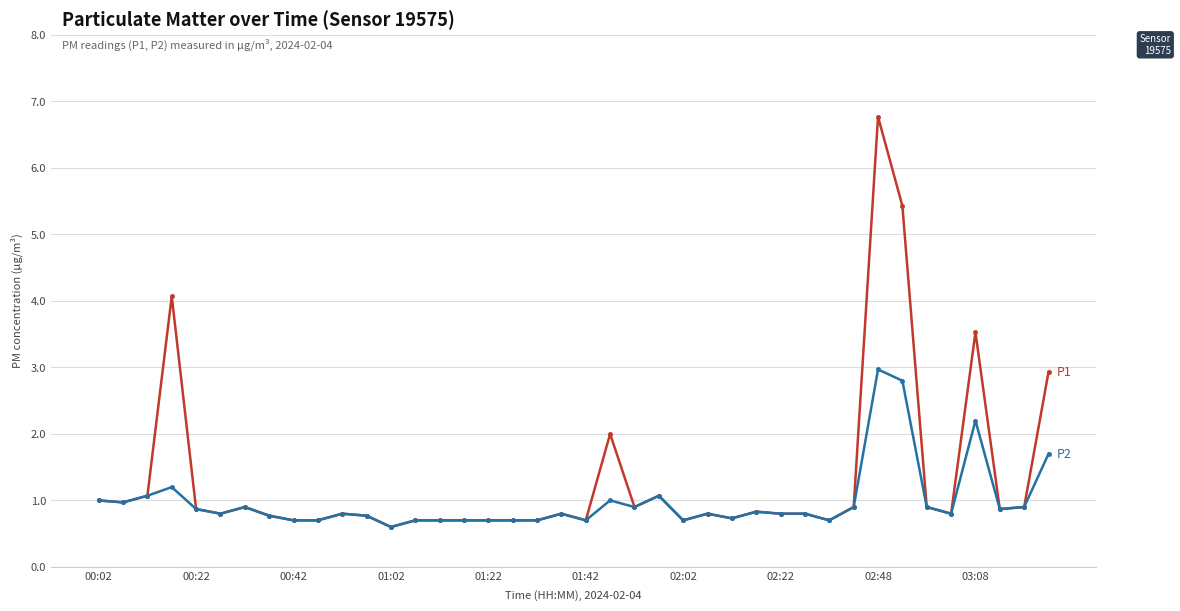

What is the smallest value displayed?

0.6